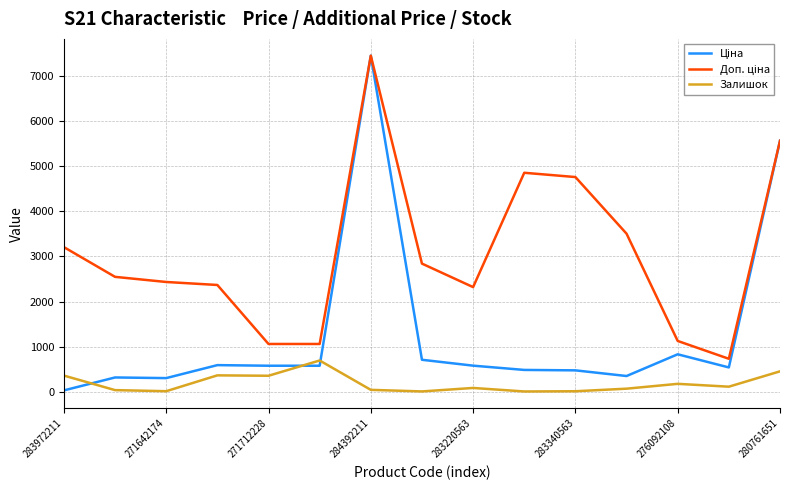

Reading left to right, list all the values displayed in this chart.

Ціна: 32.0	318.3	304.1	591.6	578.1	578.1	7444.6	710.0	579.8	485.1	475.7	350.2	831.5	540.5	5560.3
Доп. ціна: 3205.0	2546.4	2432.8	2366.5	1060.0	1060.0	7444.6	2839.8	2319.2	4851.4	4756.7	3502.5	1126.7	732.0	5560.3
Залишок: 360.0	38.0	14.0	365.0	356.0	694.0	44.0	9.0	86.0	8.0	13.0	70.0	177.0	114.0	454.0